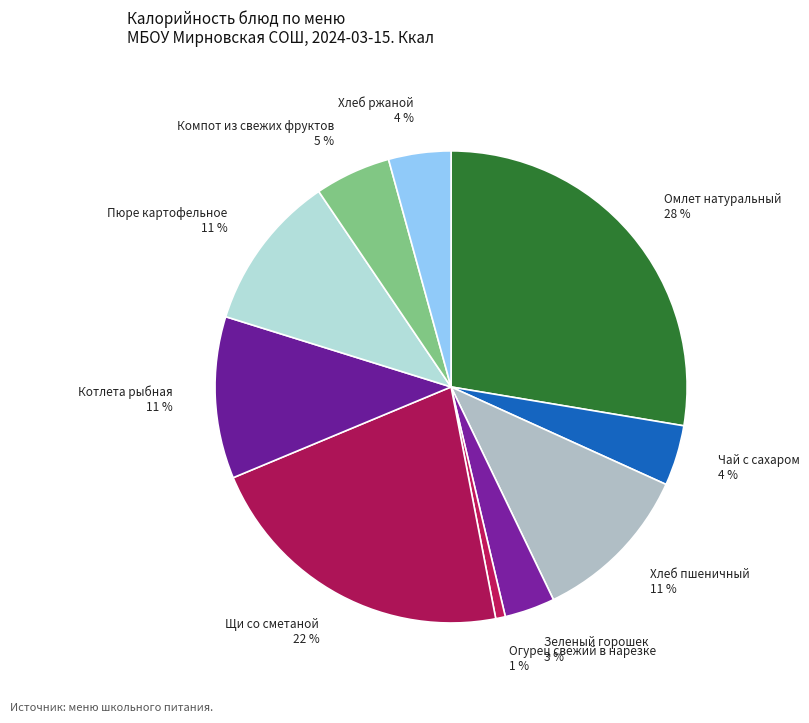

Is there a majority slice in this chart?

No